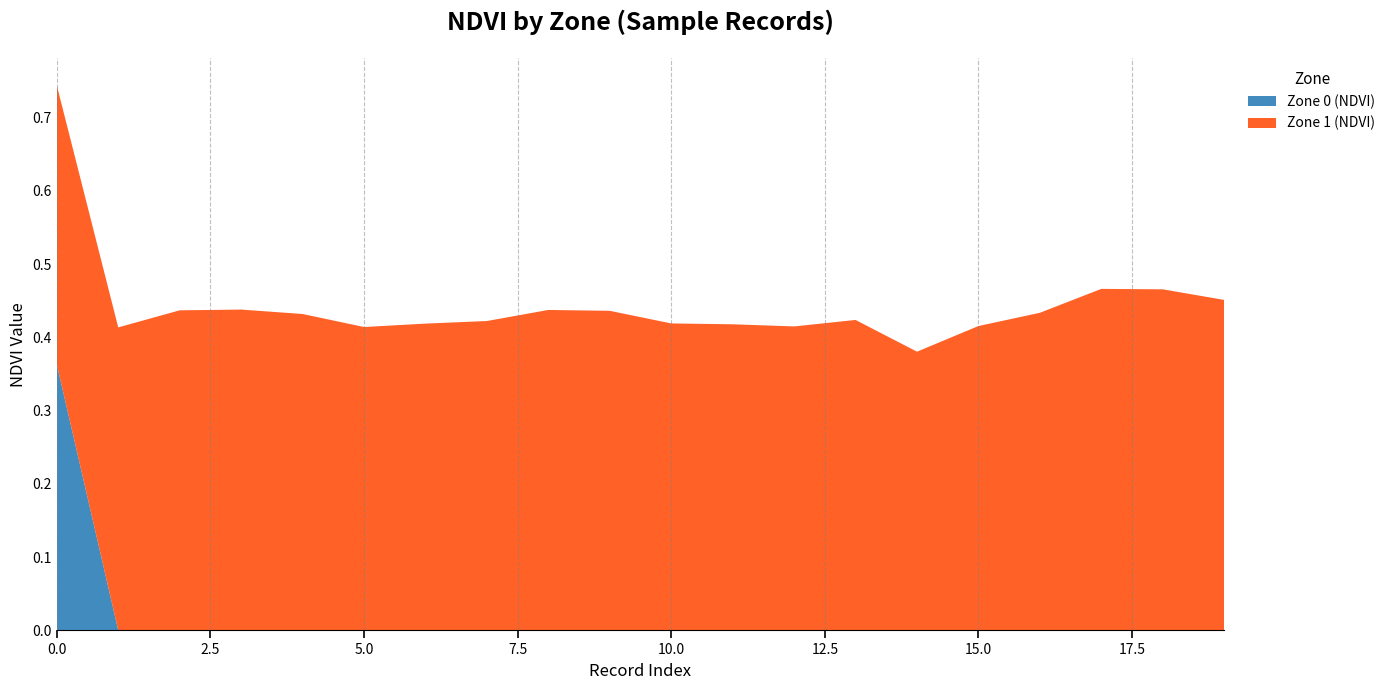

Reading right to left, list all the values displayed in this chart.

Zone 0 (NDVI): 19=0.0	18=0.0	17=0.0	16=0.0	15=0.0	14=0.0	13=0.0	12=0.0	11=0.0	10=0.0	9=0.0	8=0.0	7=0.0	6=0.0	5=0.0	4=0.0	3=0.0	2=0.0	1=0.0	0=0.4
Zone 1 (NDVI): 19=0.5	18=0.5	17=0.5	16=0.4	15=0.4	14=0.4	13=0.4	12=0.4	11=0.4	10=0.4	9=0.4	8=0.4	7=0.4	6=0.4	5=0.4	4=0.4	3=0.4	2=0.4	1=0.4	0=0.4